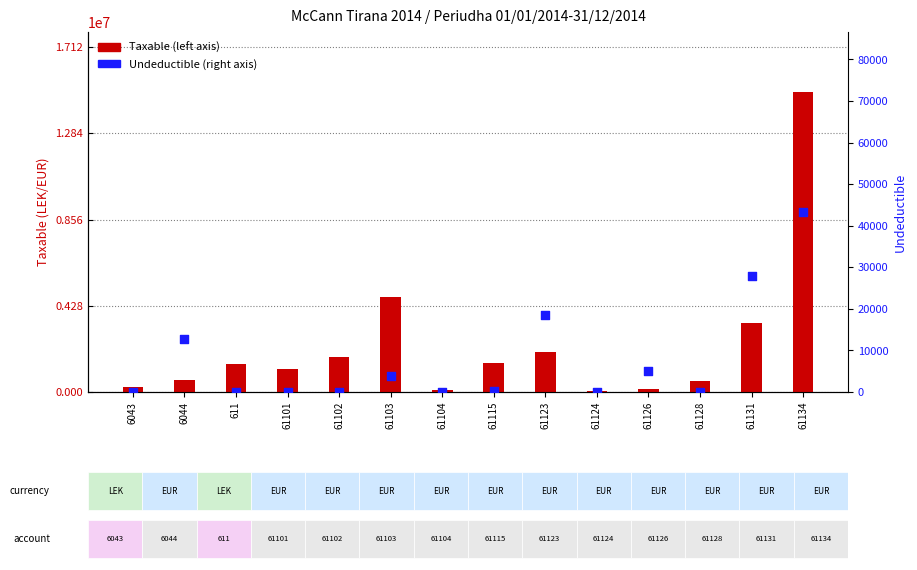

Which series has the largest total across all categories?

Taxable